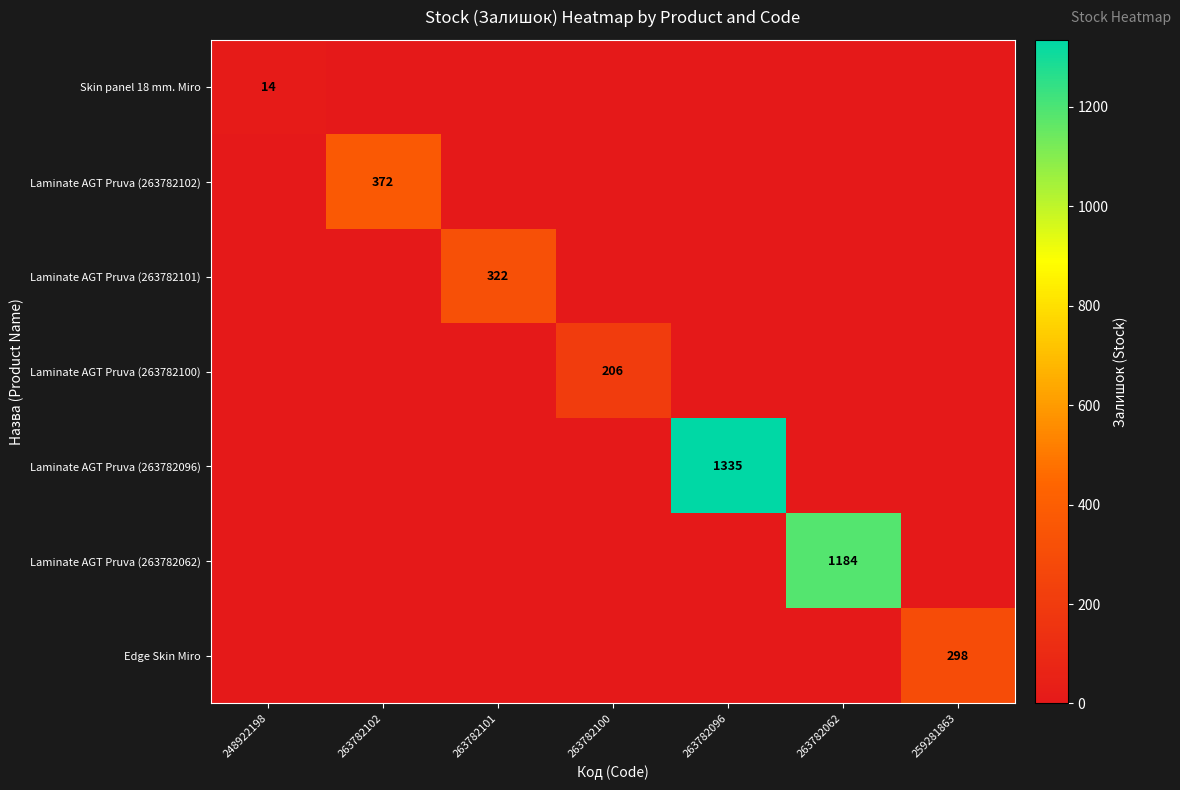

Which label corresponds to the smallest value in the chart?

263782102